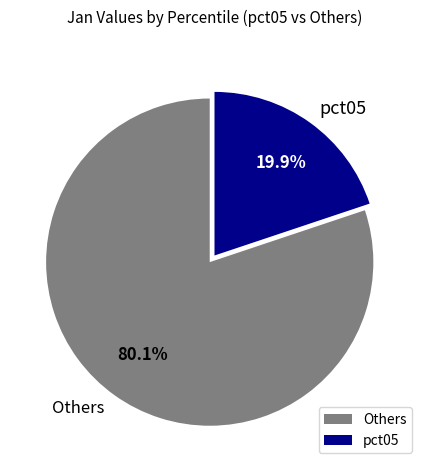

Which category has the biggest portion of the pie?

Others